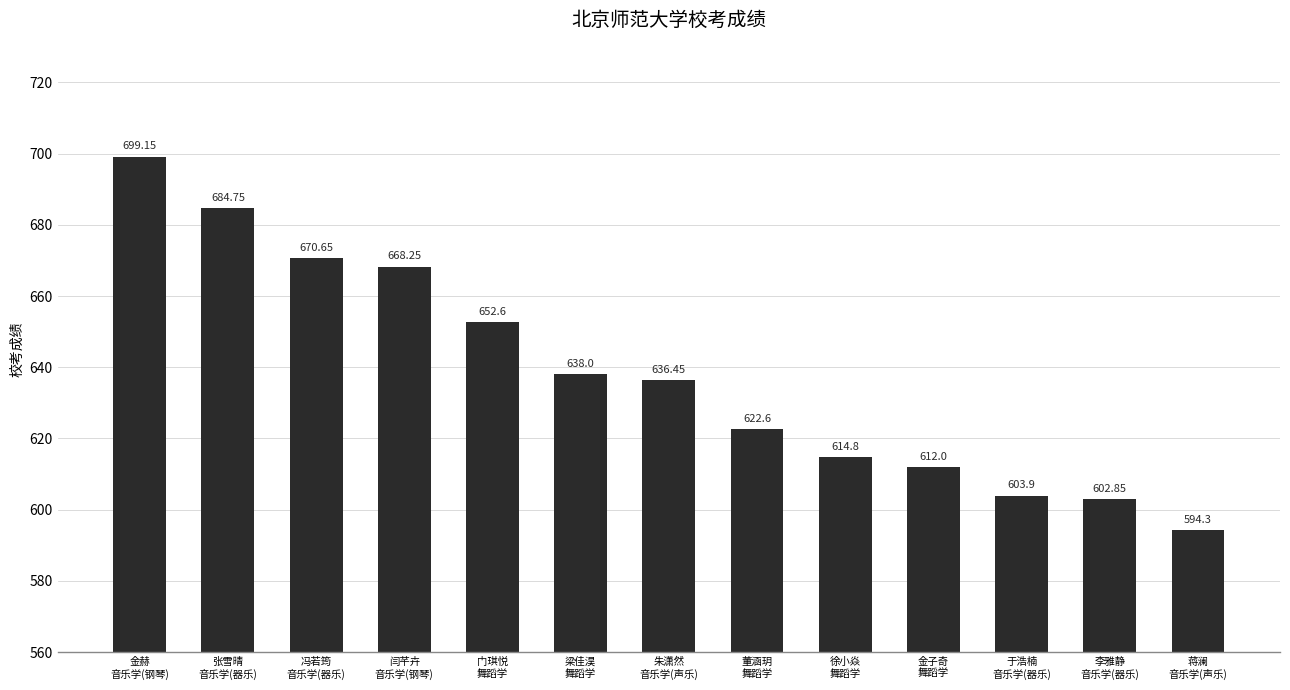

What is the average value?

638.5